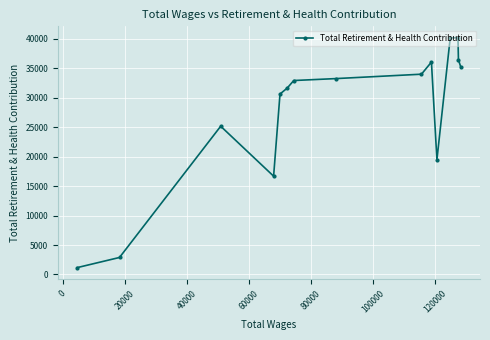

What is the value of the 5th point from the left?

30627